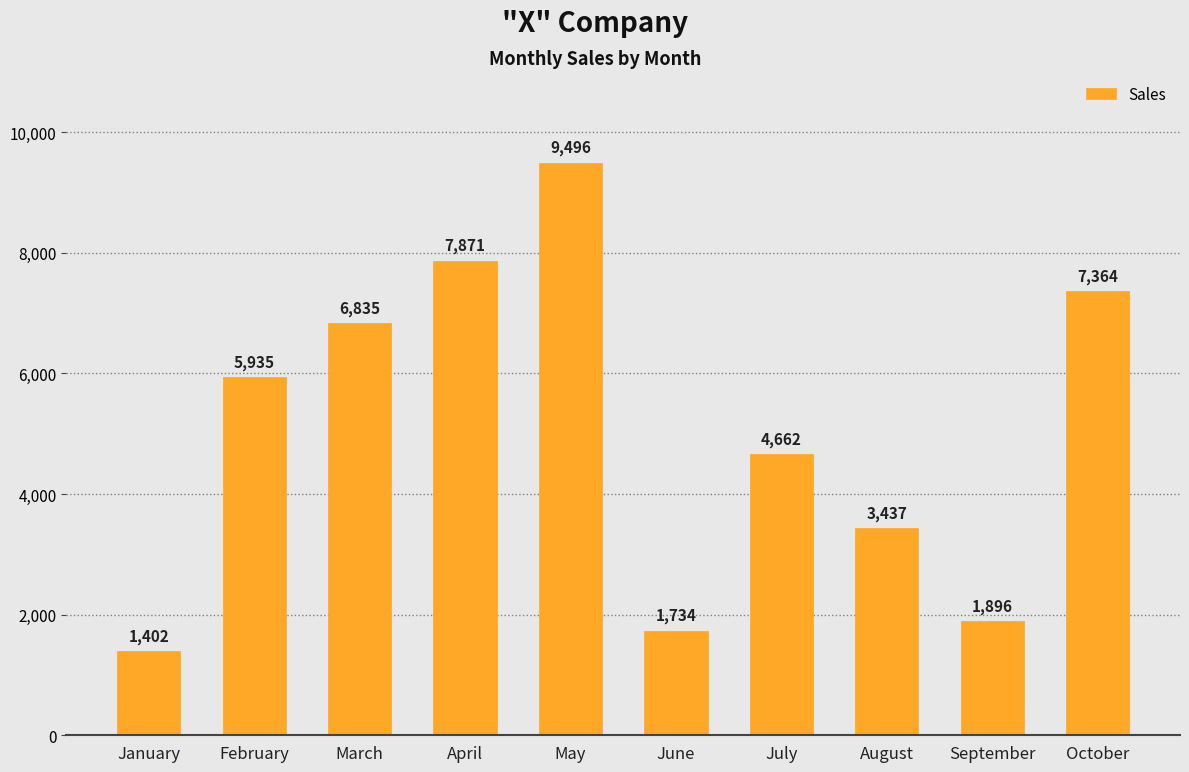

List the labels in order of value, largest first.

May, April, October, March, February, July, August, September, June, January